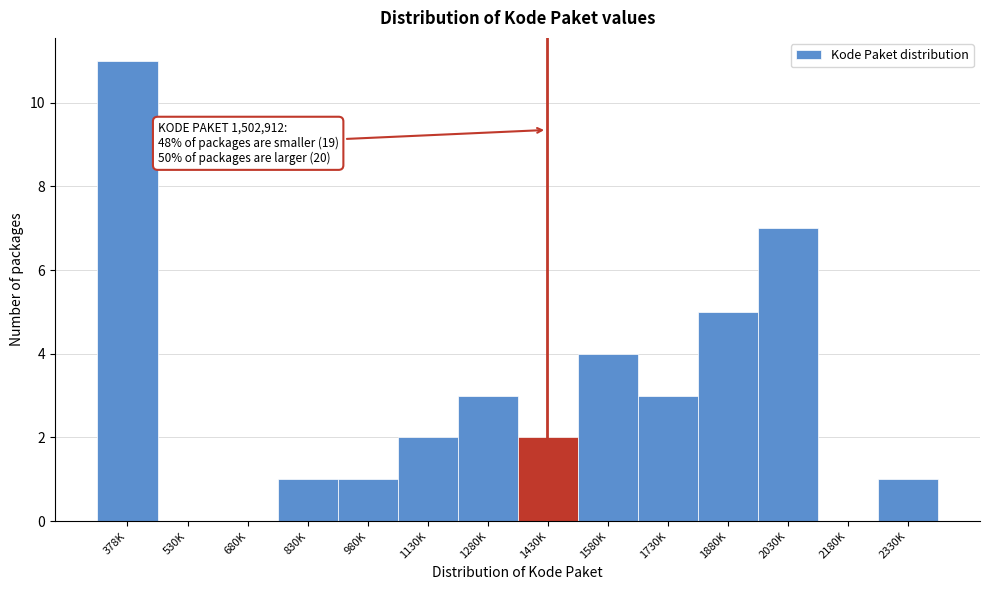

Reading left to right, what are all the values shown in this chart?

378K=11	530K=0	680K=0	830K=1	980K=1	1130K=2	1280K=3	1430K=2	1580K=4	1730K=3	1880K=5	2030K=7	2180K=0	2330K=1